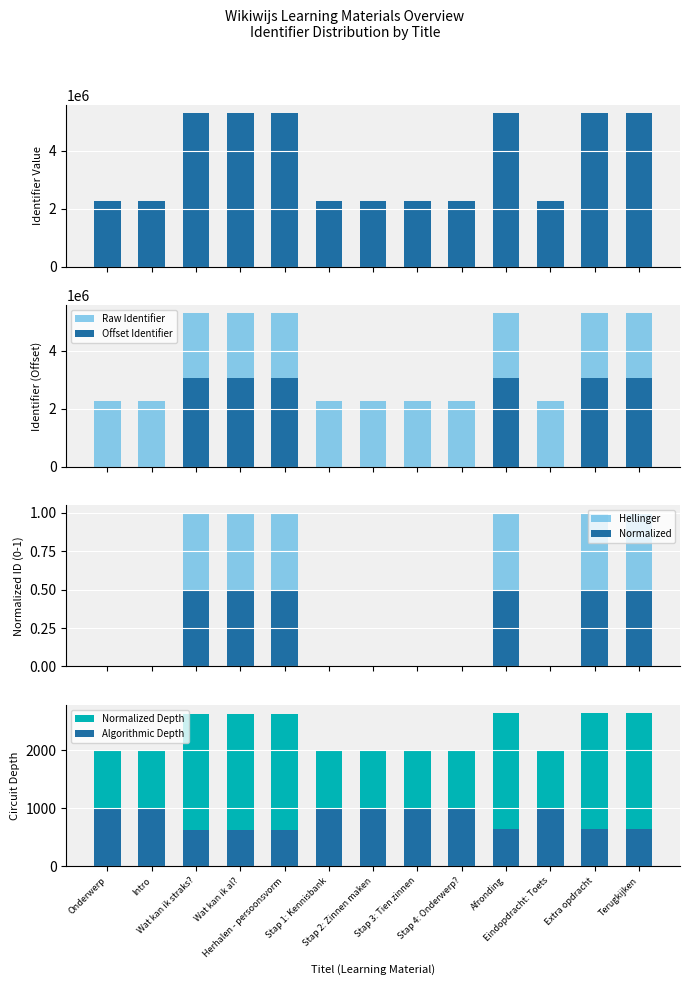

Which label corresponds to the smallest value in the chart?

Onderwerp